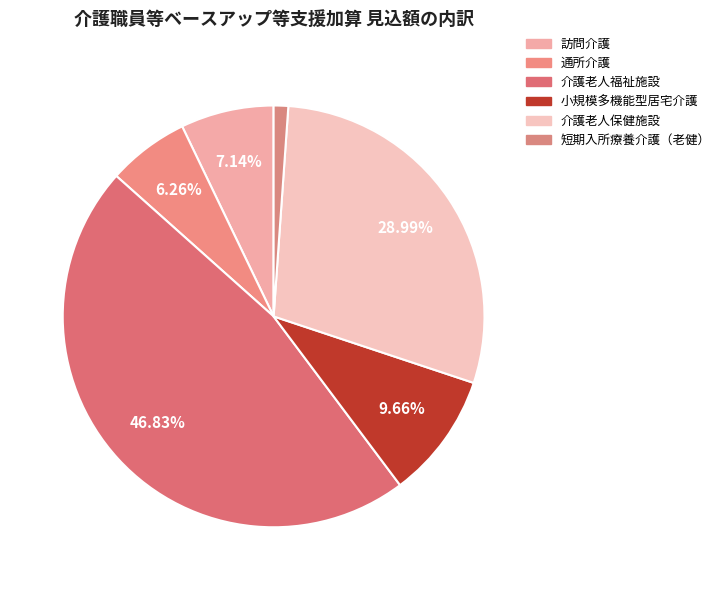

Rank the categories by value from highest to lowest.

介護老人福祉施設, 介護老人保健施設, 小規模多機能型居宅介護, 訪問介護, 通所介護, 短期入所療養介護（老健）